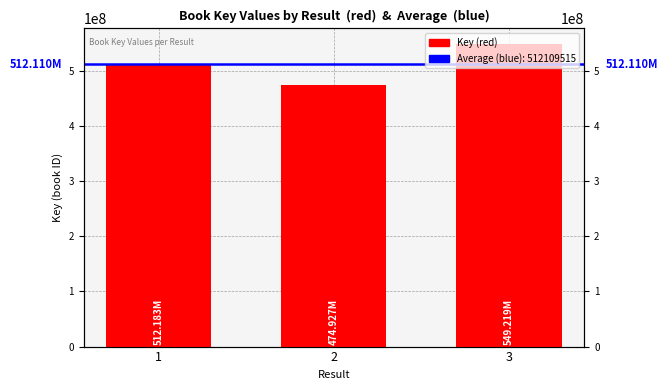

List the labels in order of value, largest first.

3, 1, 2